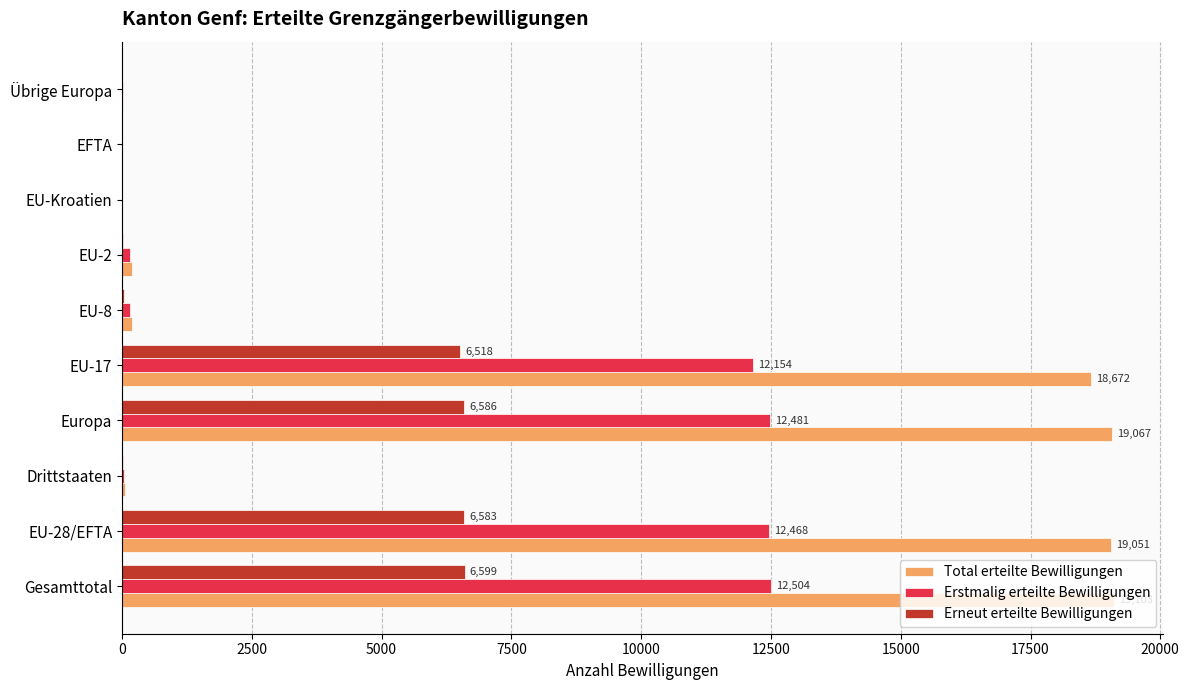

What is the maximum value shown in the chart?

19103